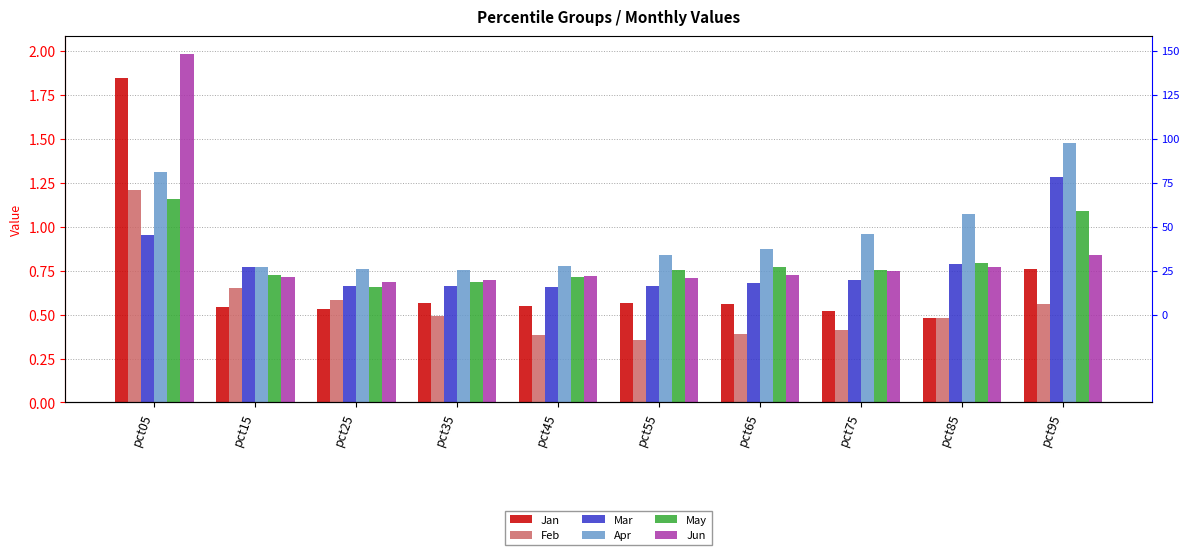

Which series has the largest range (max minus min)?

Jan